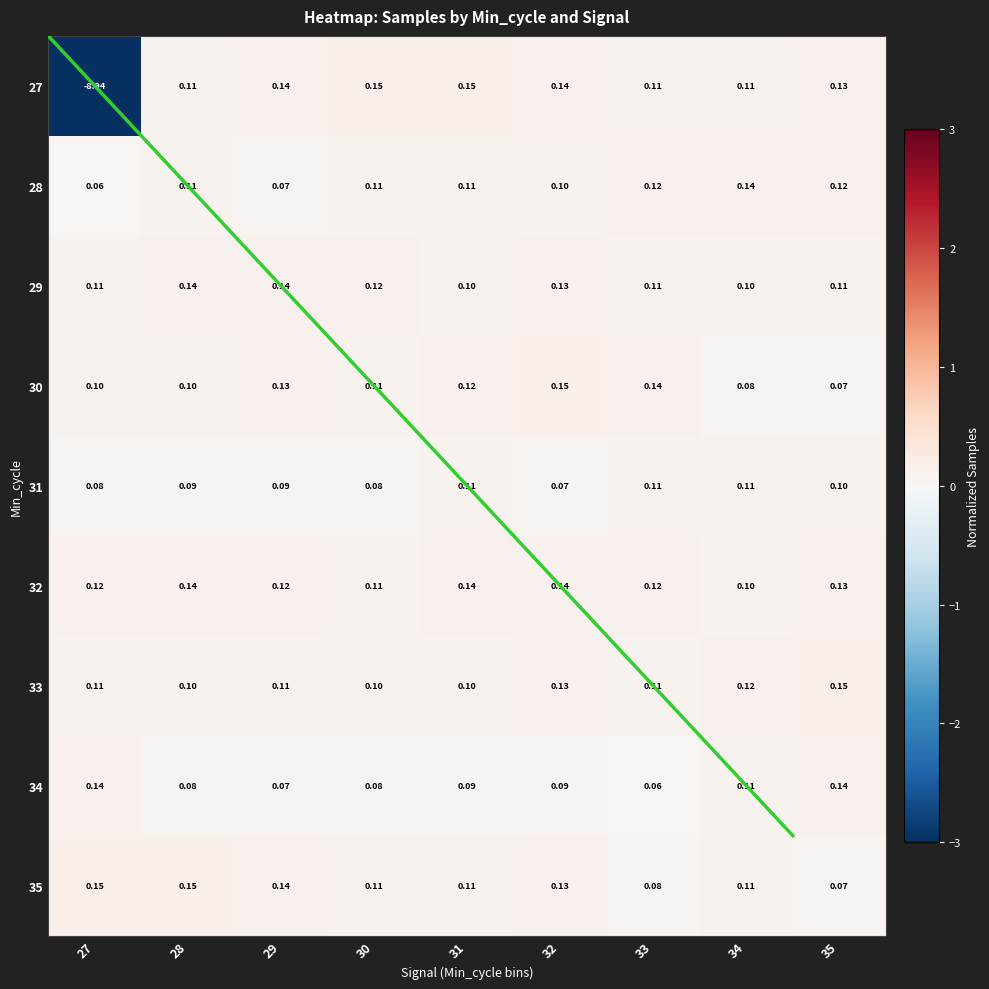

At how many categories does at least one series exceed -2?

9